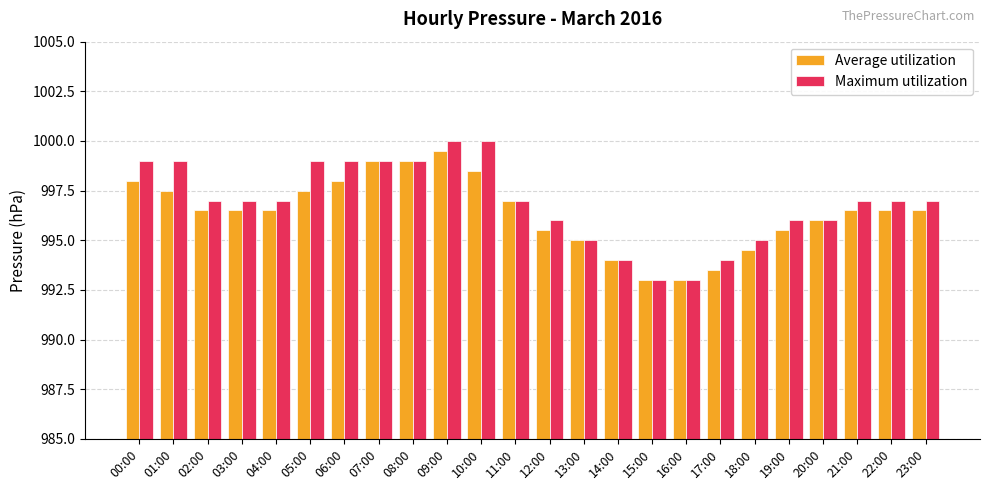

What is the maximum value shown in the chart?

1000.0